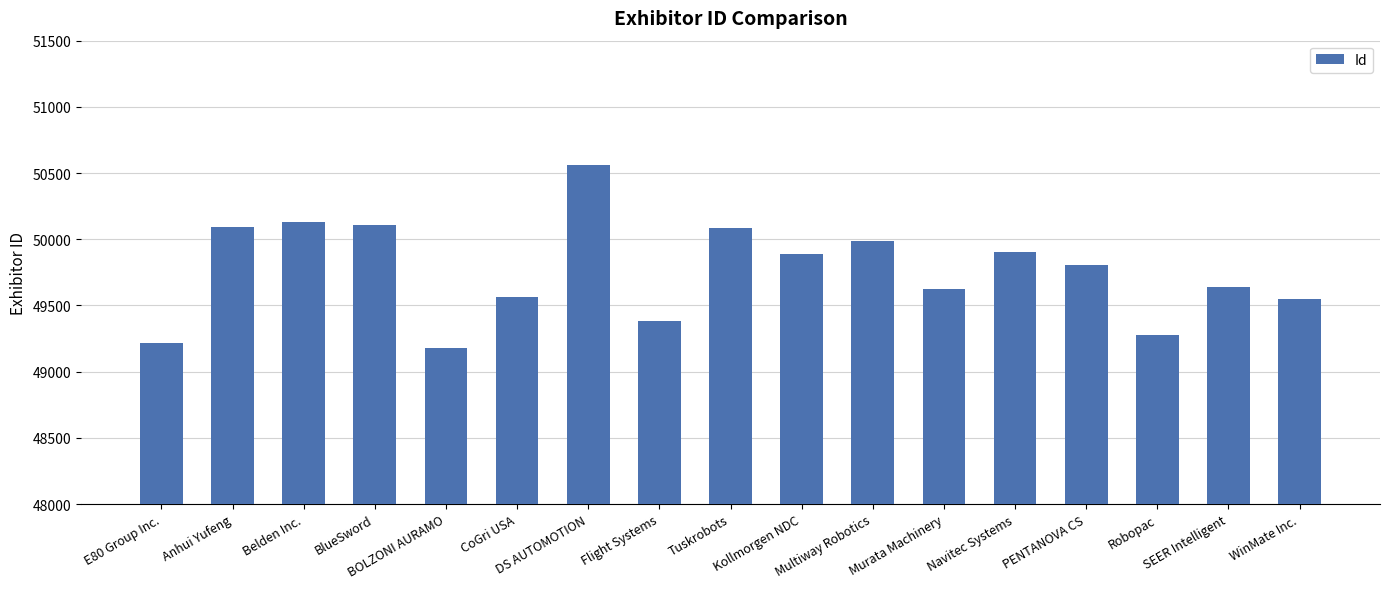

How many bars are there in total?

17